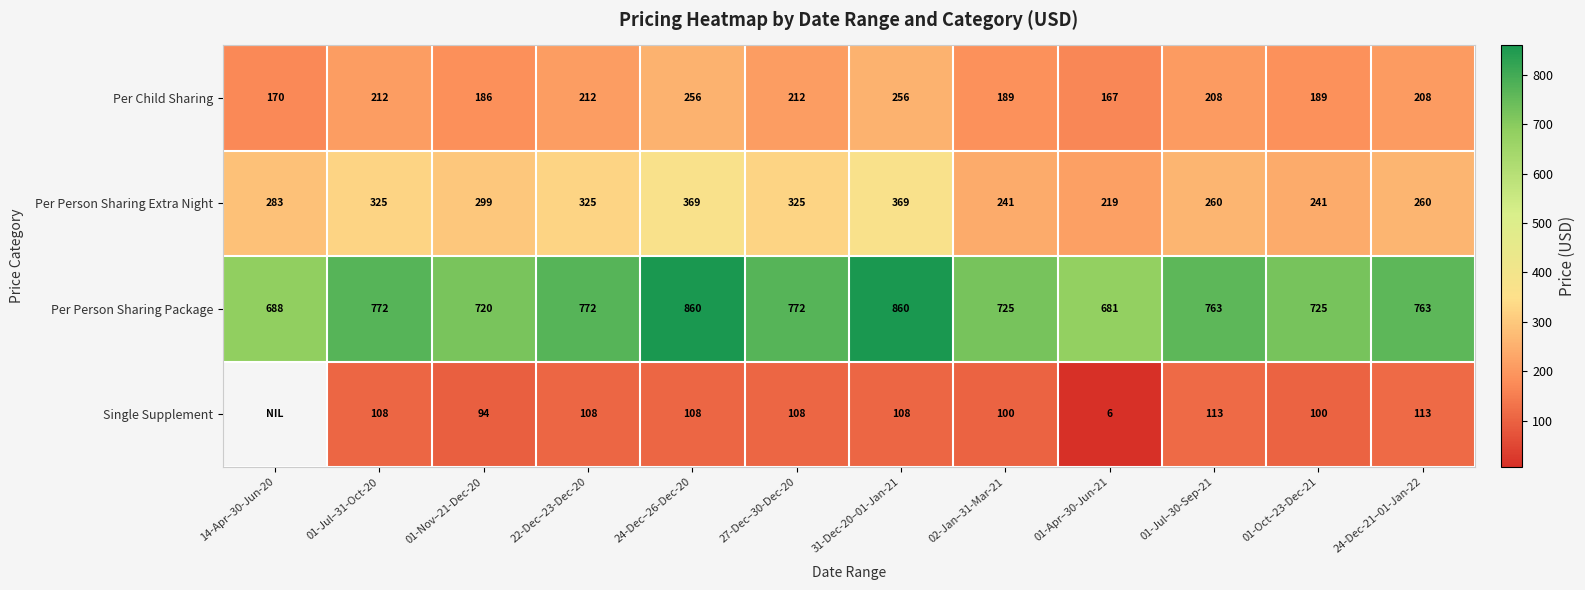

At 01-Jul–31-Oct-20, list the series in order from largest to smallest.

Per Person Sharing Package, Per Person Sharing Extra Night, Per Child Sharing, Single Supplement